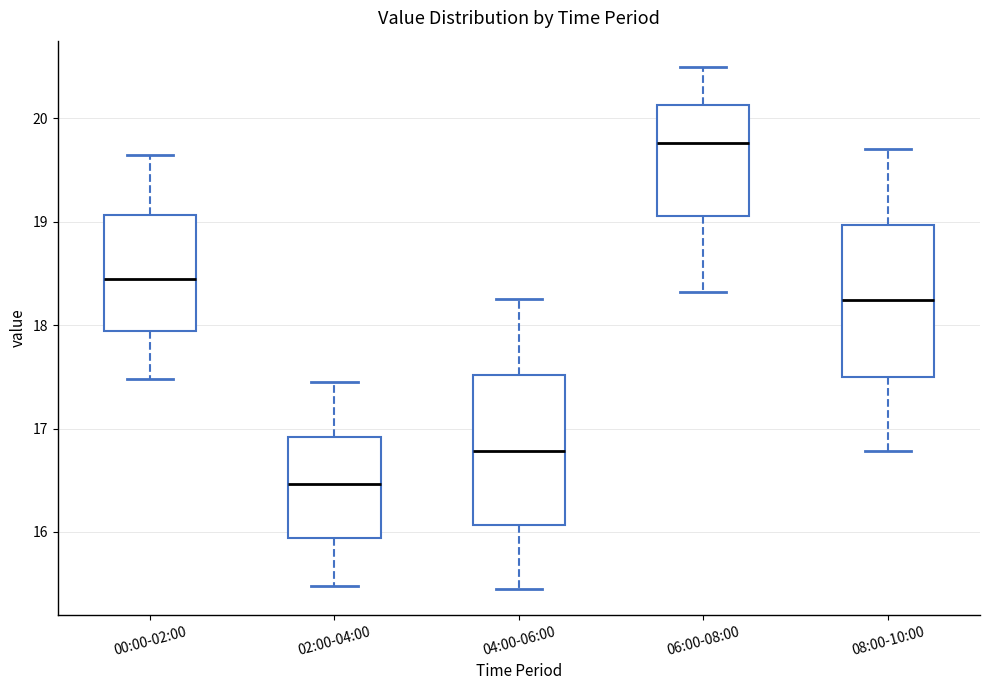

Where is the upper edge of the box for 06:00-08:00 on the y-axis? The values are not printed on the chart, so give them approximately, as read against the axis.

20.1